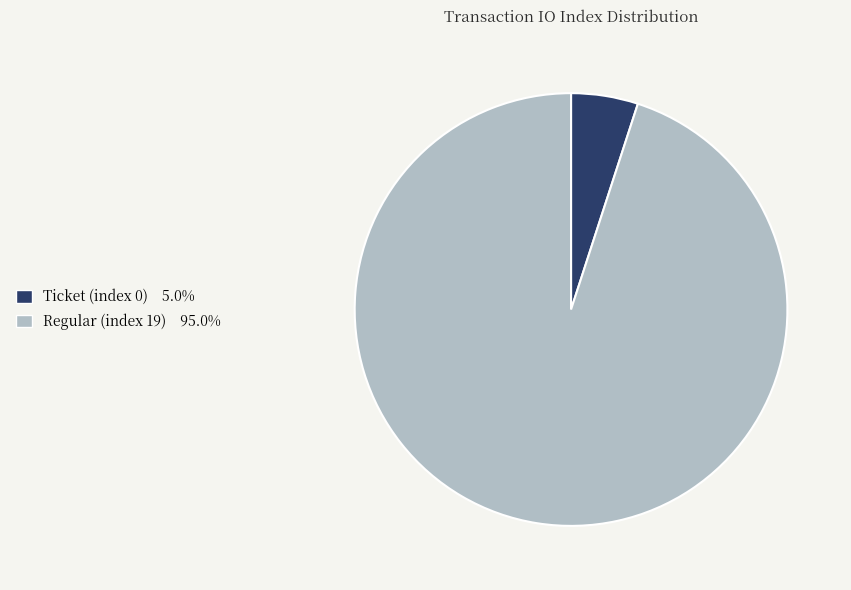

Which slice is the largest?

Regular (index 19)